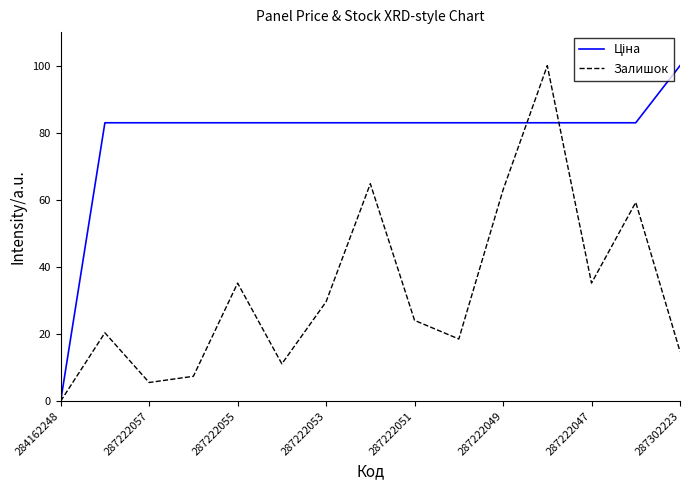

What is the maximum value shown in the chart?

100.0